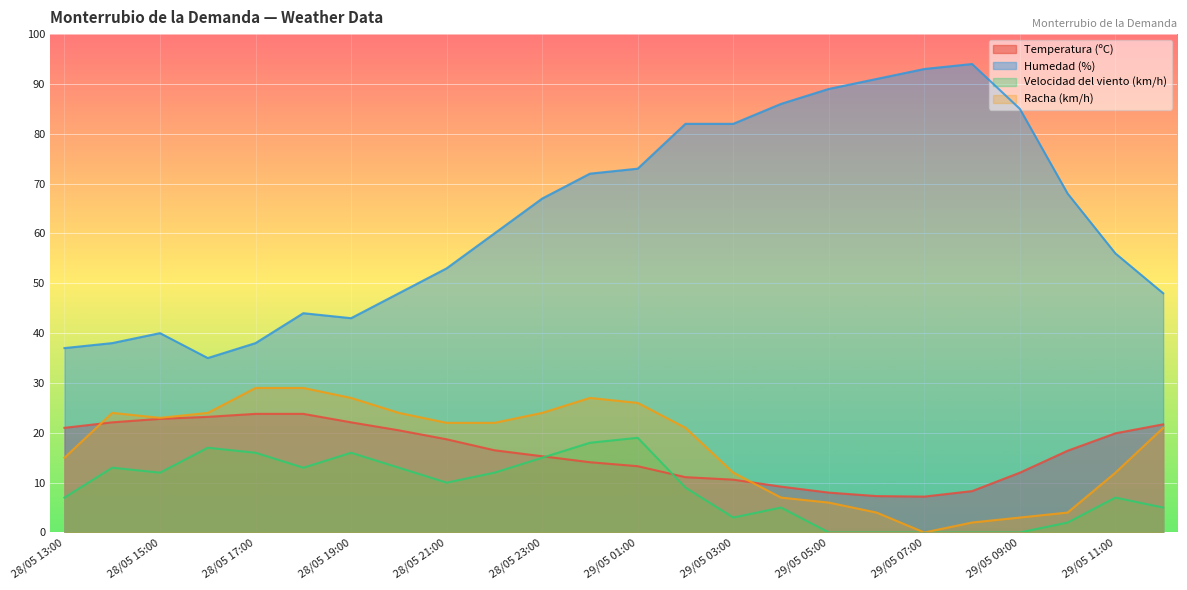

How many lines are shown in the chart?

4